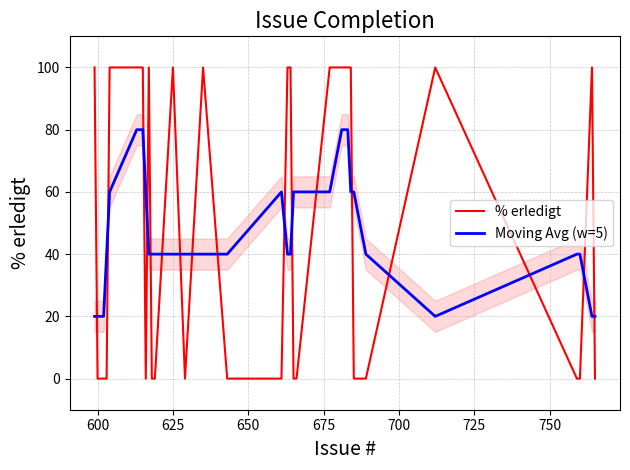

How many times do Moving Avg (w=5) and % erledigt cross each other?

17